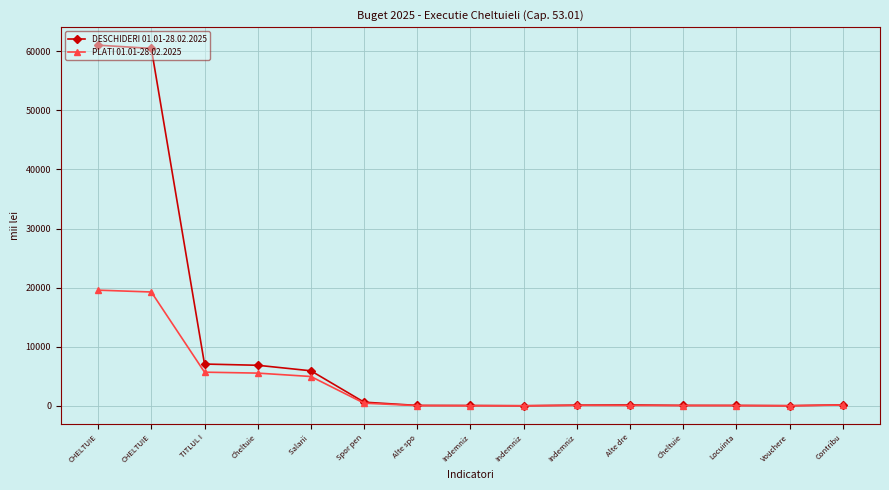

True or false: DESCHIDERI 01.01-28.02.2025 and PLATI 01.01-28.02.2025 intersect in this chart.

False